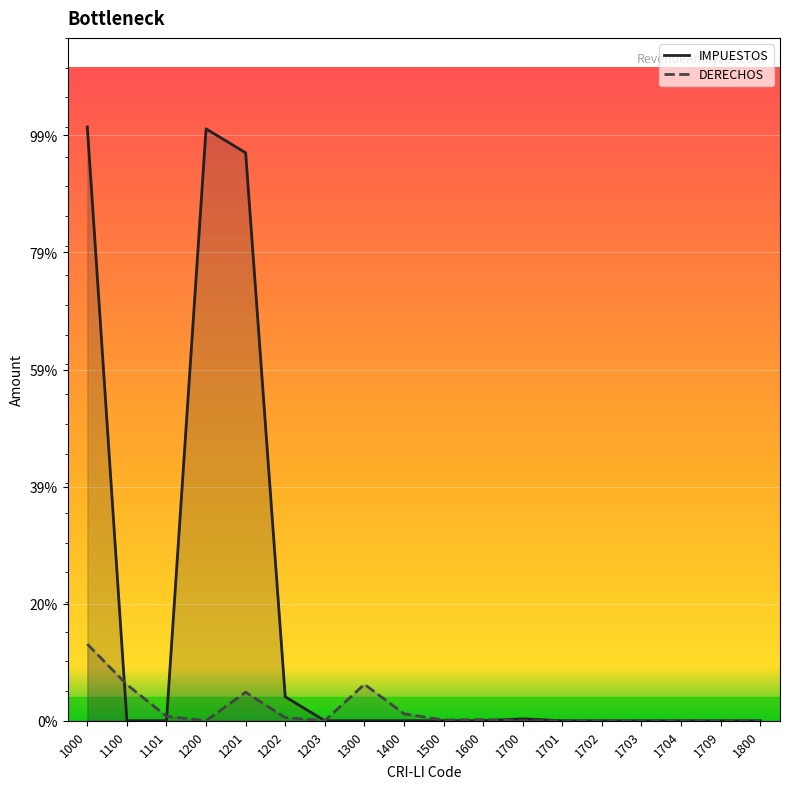

What are all the series names shown in the legend?

IMPUESTOS, DERECHOS